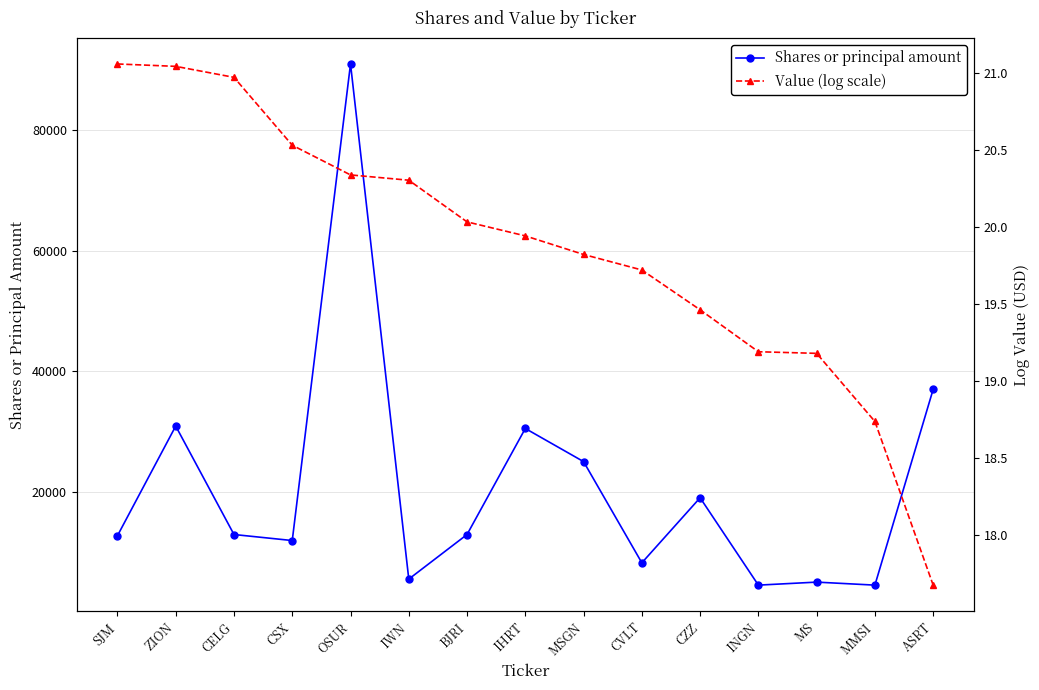

What position from the left is ZION?

2